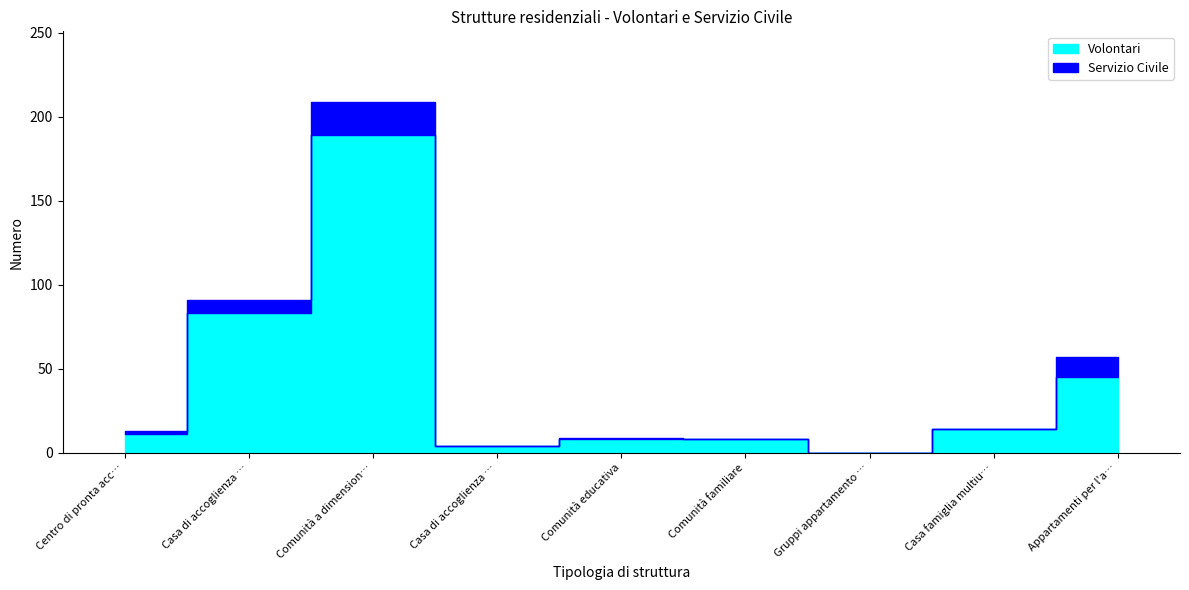

What is the label of the 3rd point from the right?

Gruppi appartamento per adolescenti